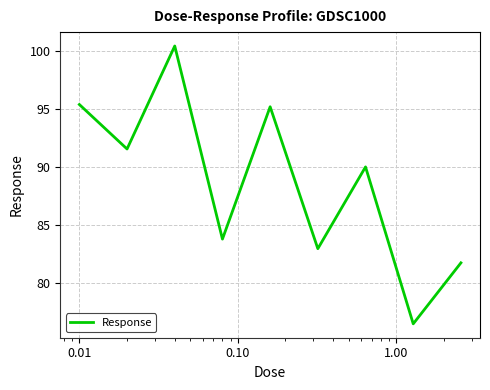

How many interior local peaks (higher than both neighbors) does the data have?

3